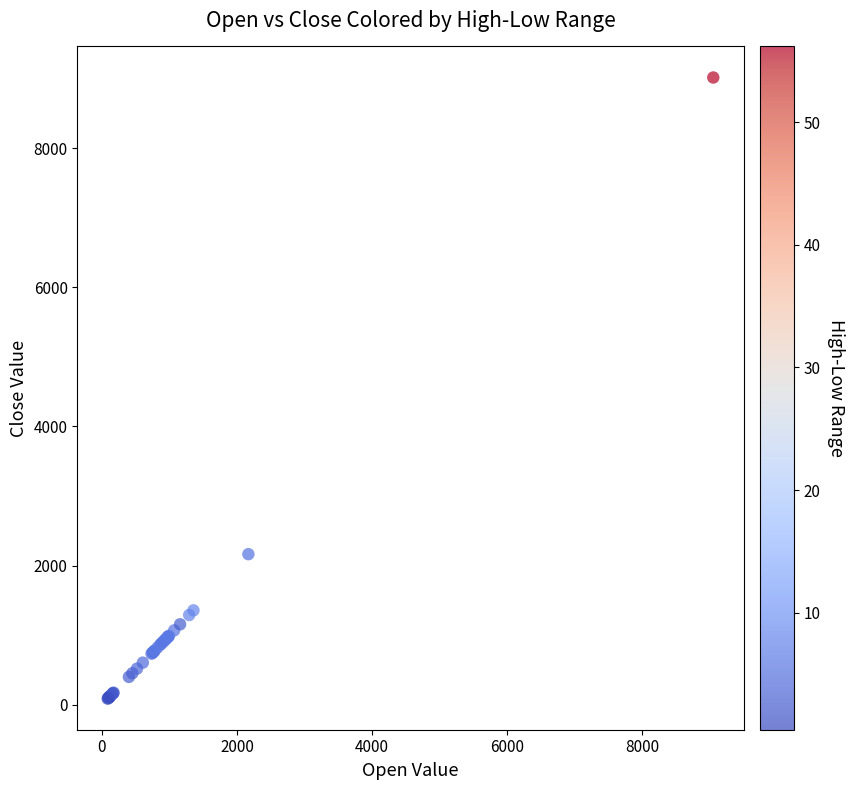

What Y value in the scatter plot is closest to 4550?

2163.2